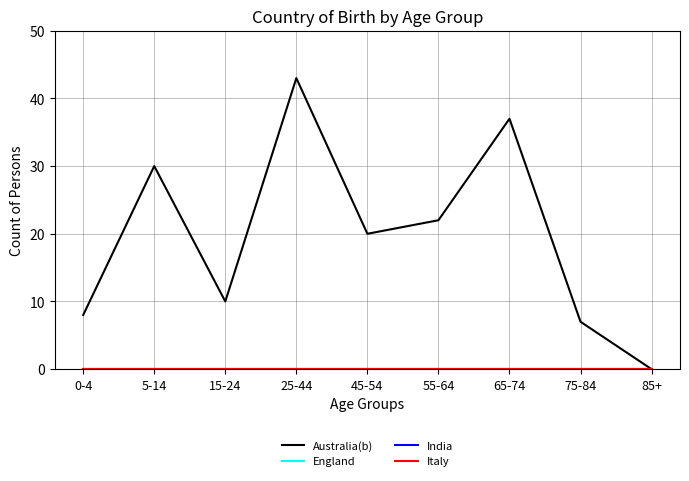

Is this an area chart (filled region under the line)?

No